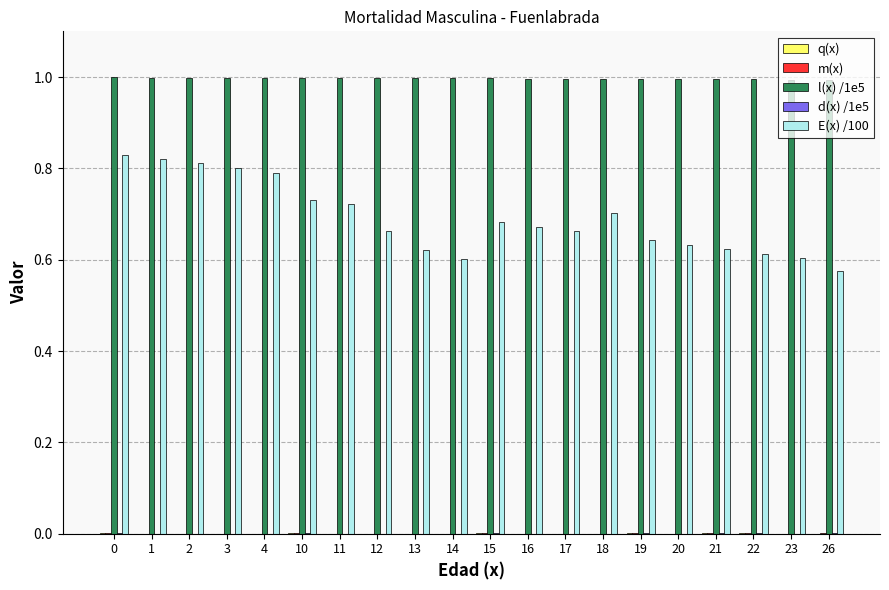

What is the maximum value shown in the chart?

1.0